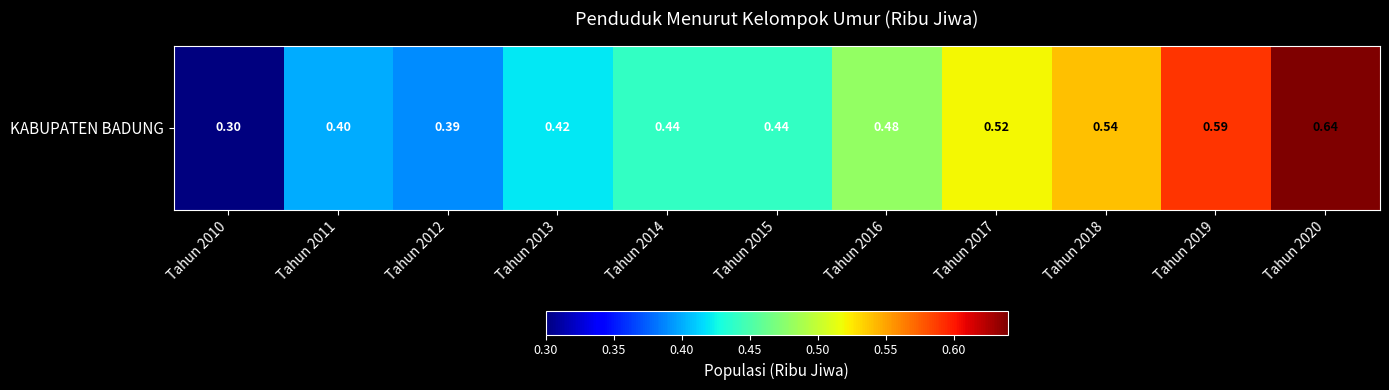

What is the change in value from Tahun 2010 to Tahun 2020?

+0.3